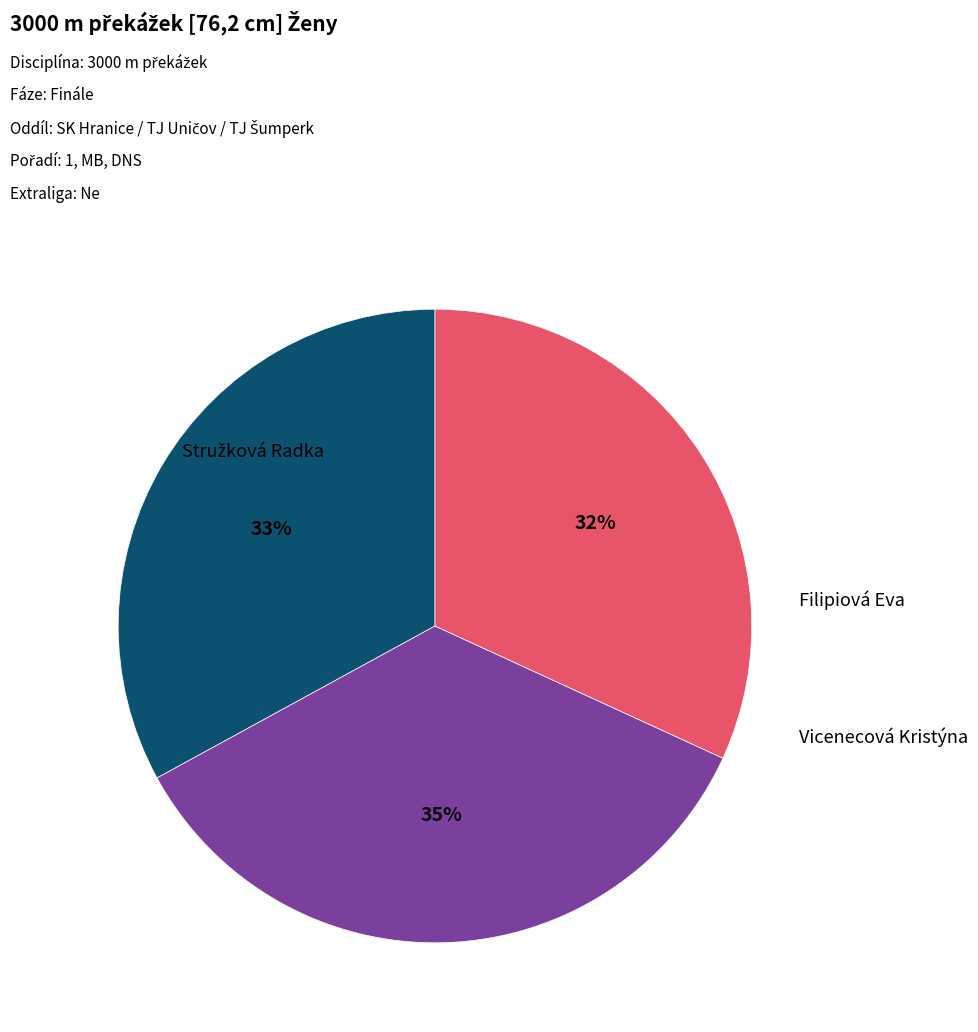

The Filipiová Eva slice represents 22% of the pie. True or false?

False